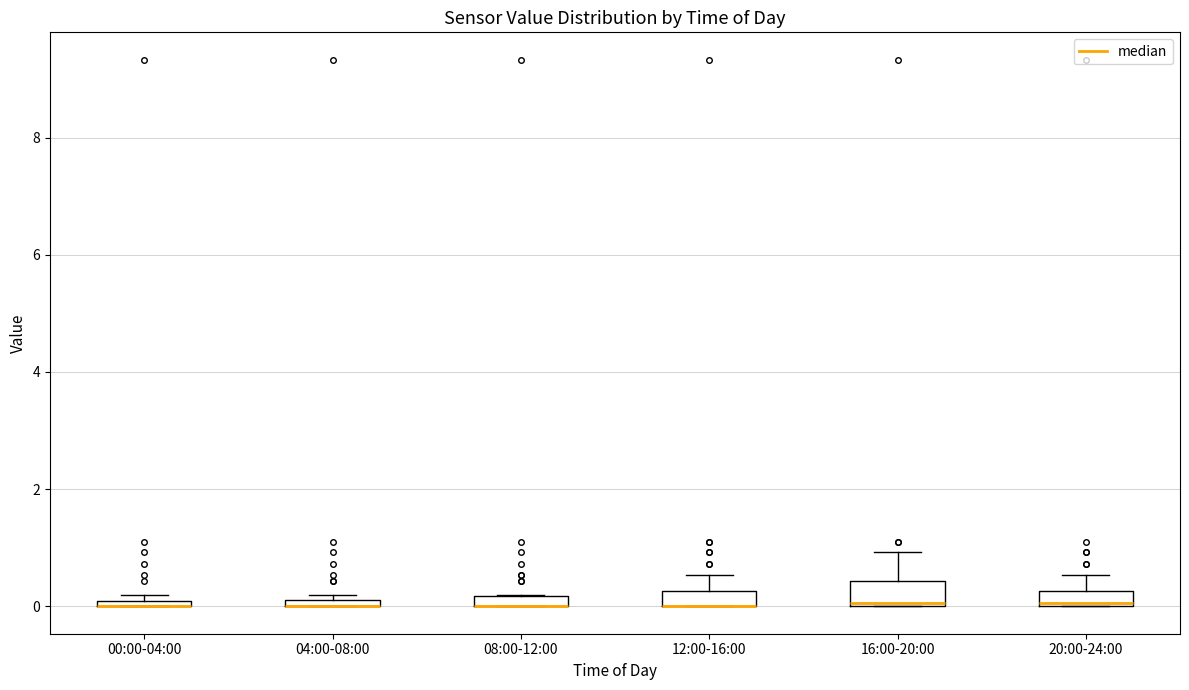

Where is the lower edge of the box for 12:00-16:00 on the y-axis? The values are not printed on the chart, so give them approximately, as read against the axis.

0.0